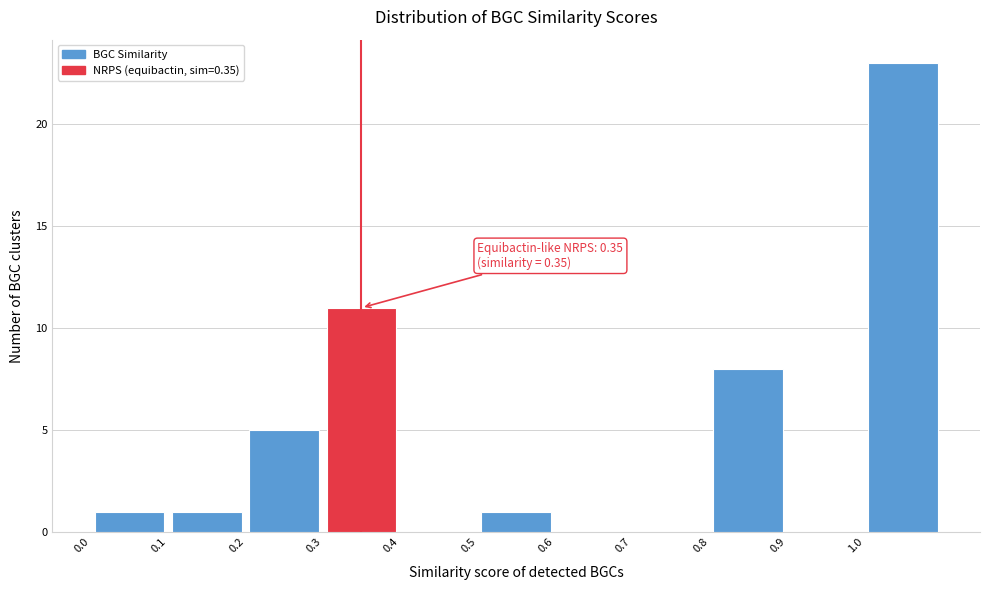

Which range on the x-axis has the tallest bar?

1.0 to 1.1